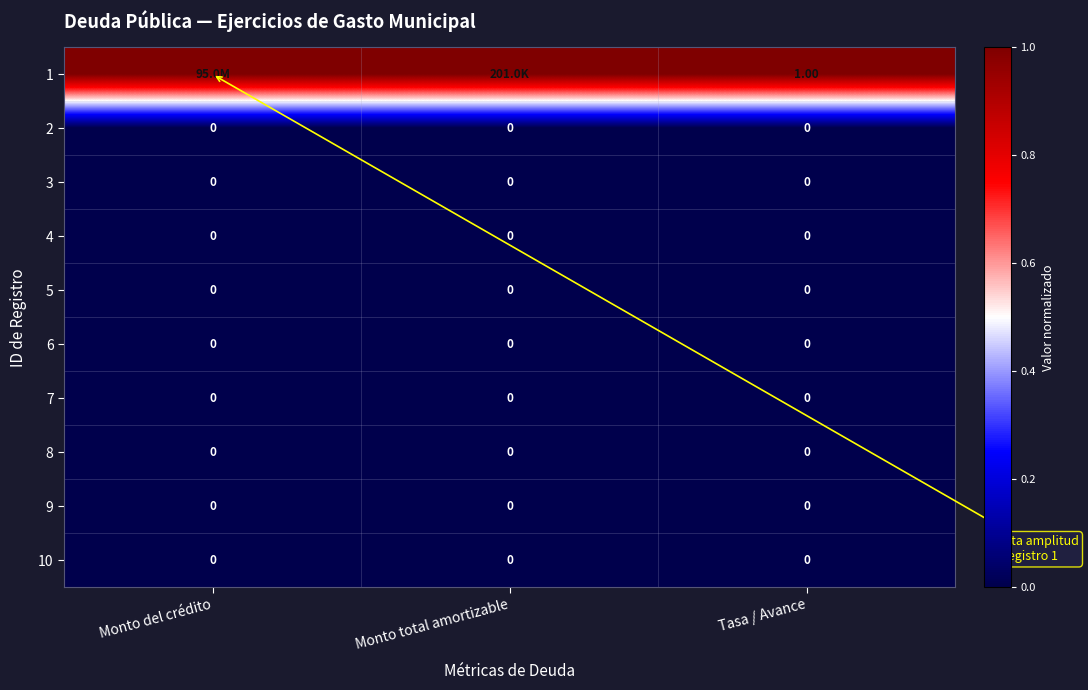

Is it true that 3 equals 0 at Monto total amortizable?

True